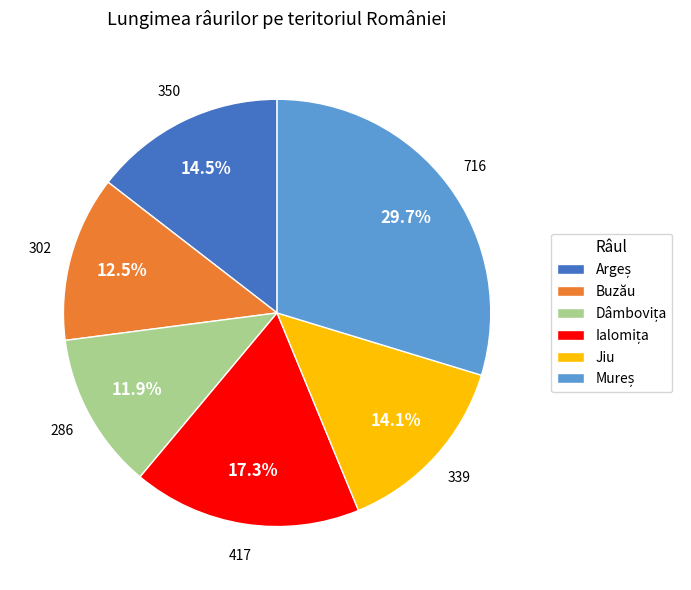

Is there any slice that represents more than half of the pie?

No